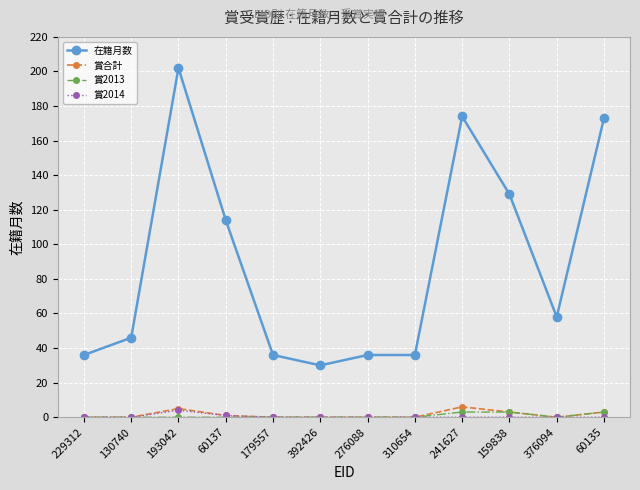

At 241627, list the series in order from smallest to largest.

賞2014, 賞2013, 賞合計, 在籍月数